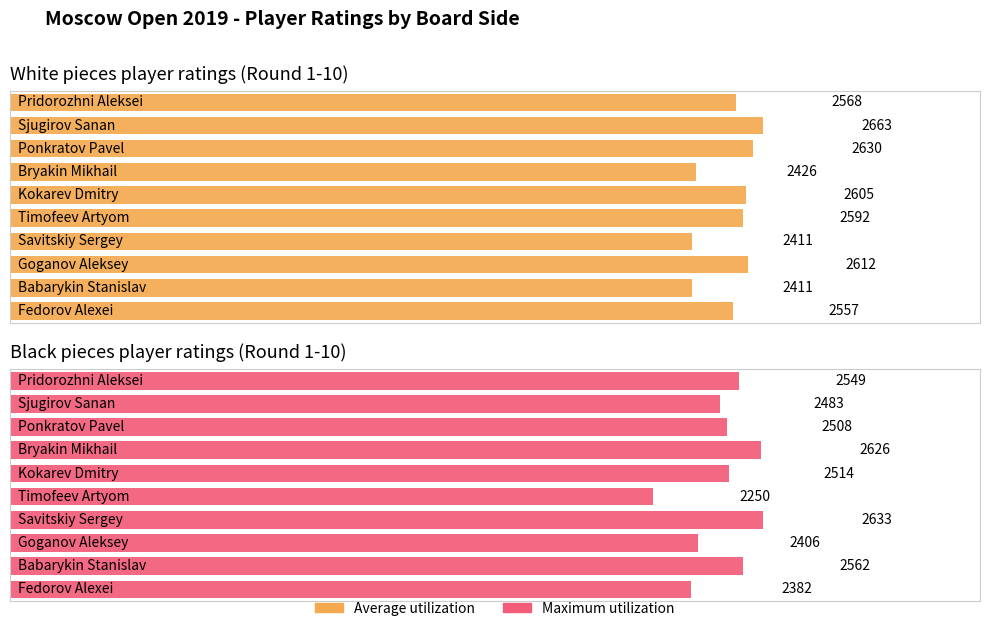

Reading left to right, what are all the values shown in this chart?

Average utilization: 2568	2663	2630	2426	2605	2592	2411	2612	2411	2557
Maximum utilization: 2549	2483	2508	2626	2514	2250	2633	2406	2562	2382